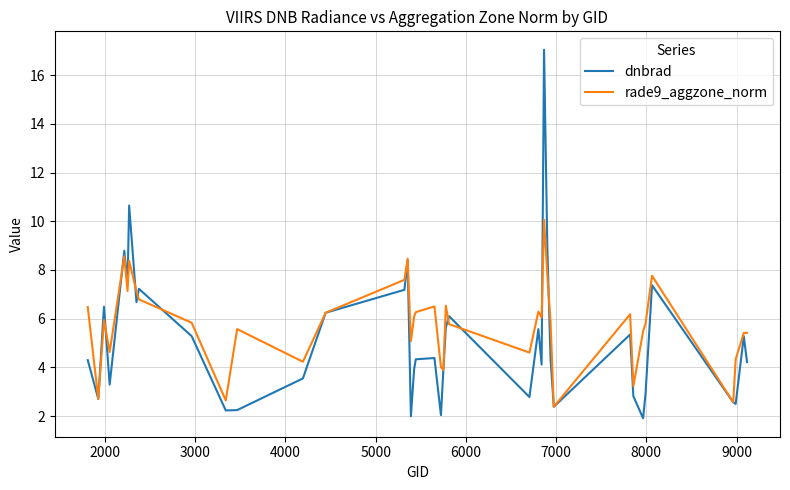

Rank the series by their maximum value, from lowest to highest.

rade9_aggzone_norm, dnbrad